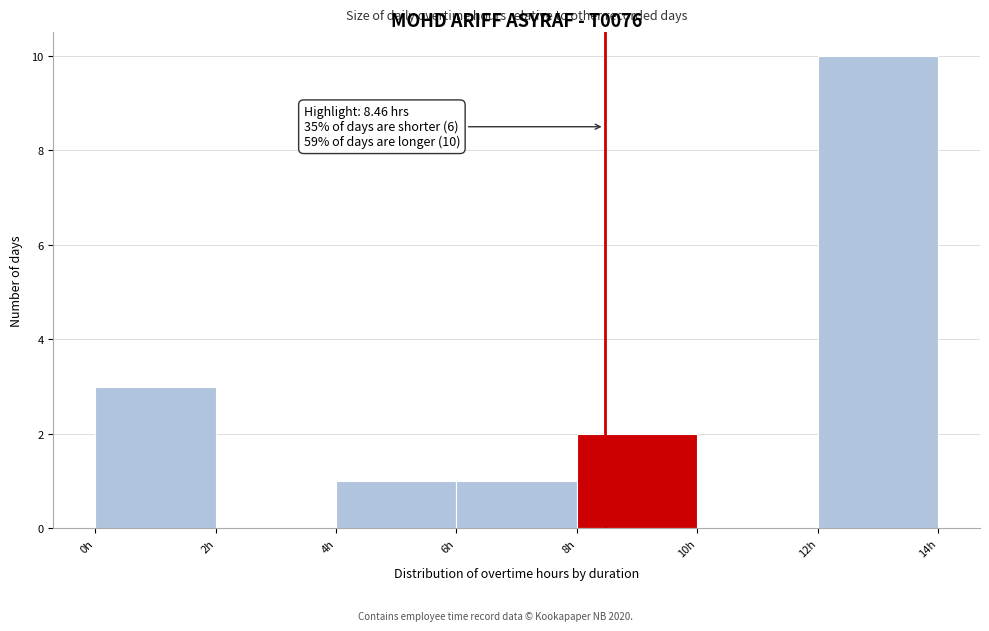

Which range on the x-axis has the tallest bar?

12 to 14